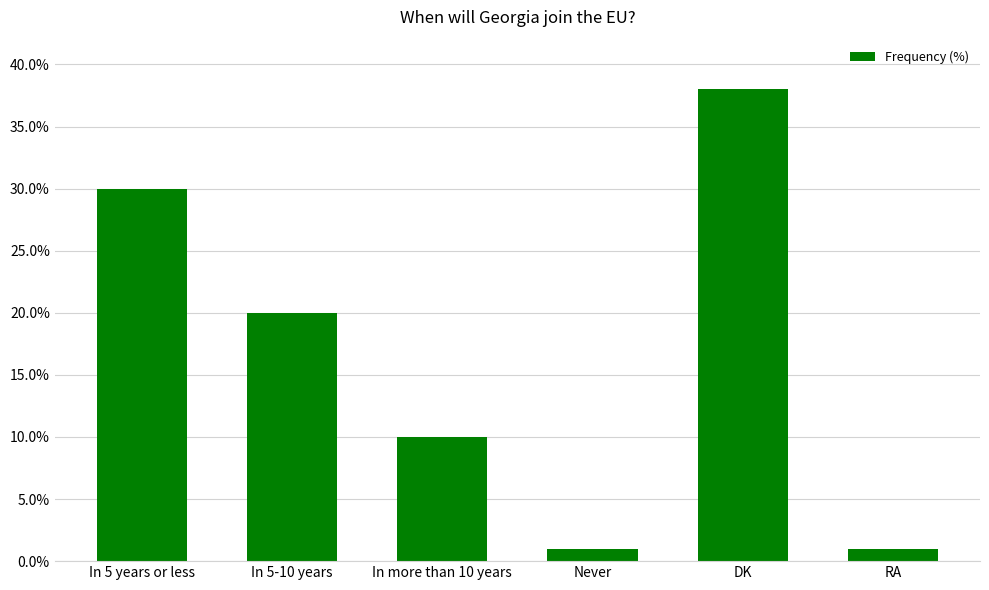

Approximately how many times larger is the value at In 5-10 years compared to Never?

20.0